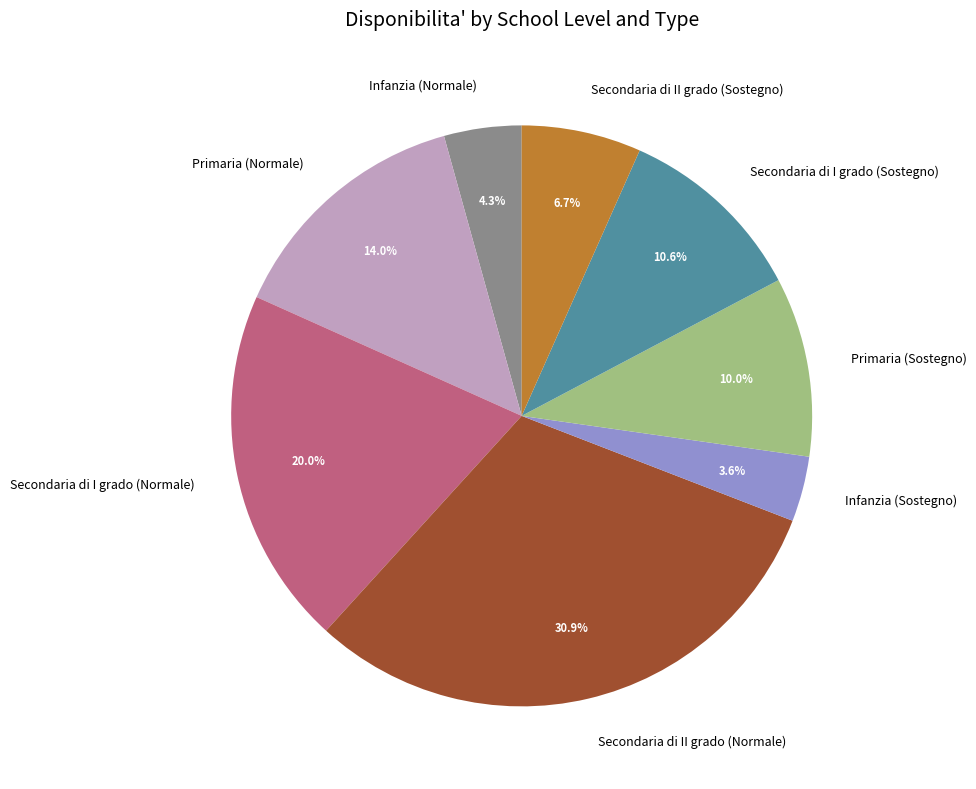

Rank the categories by value from lowest to highest.

Infanzia (Sostegno), Infanzia (Normale), Secondaria di II grado (Sostegno), Primaria (Sostegno), Secondaria di I grado (Sostegno), Primaria (Normale), Secondaria di I grado (Normale), Secondaria di II grado (Normale)